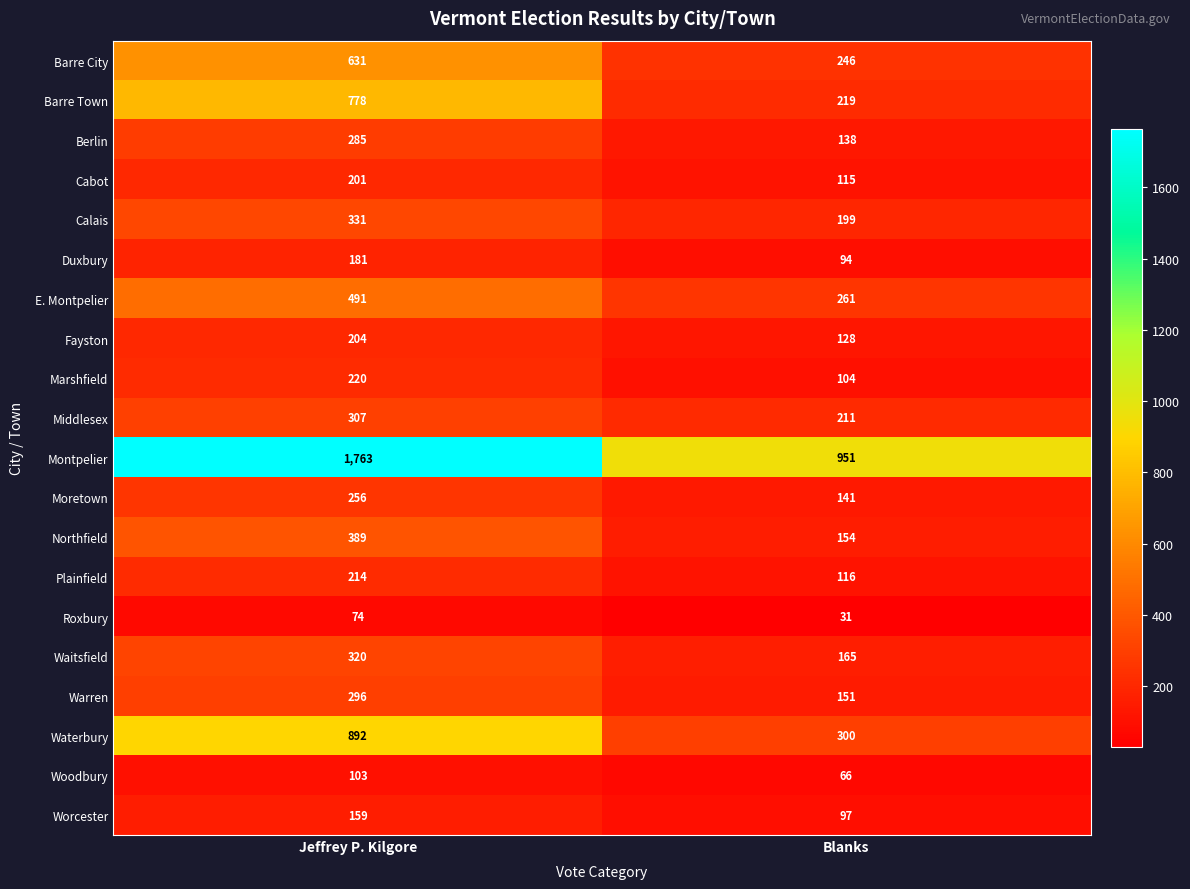

True or false: Warren has a value of 296 at Jeffrey P. Kilgore.

True